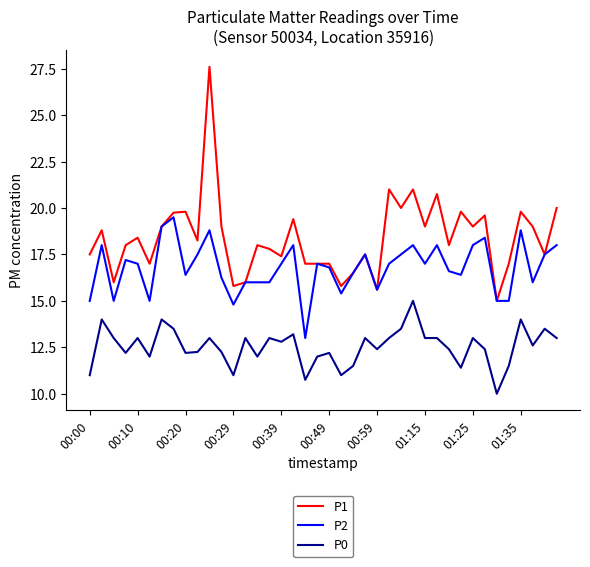

True or false: P1 and P0 cross at least once.

False